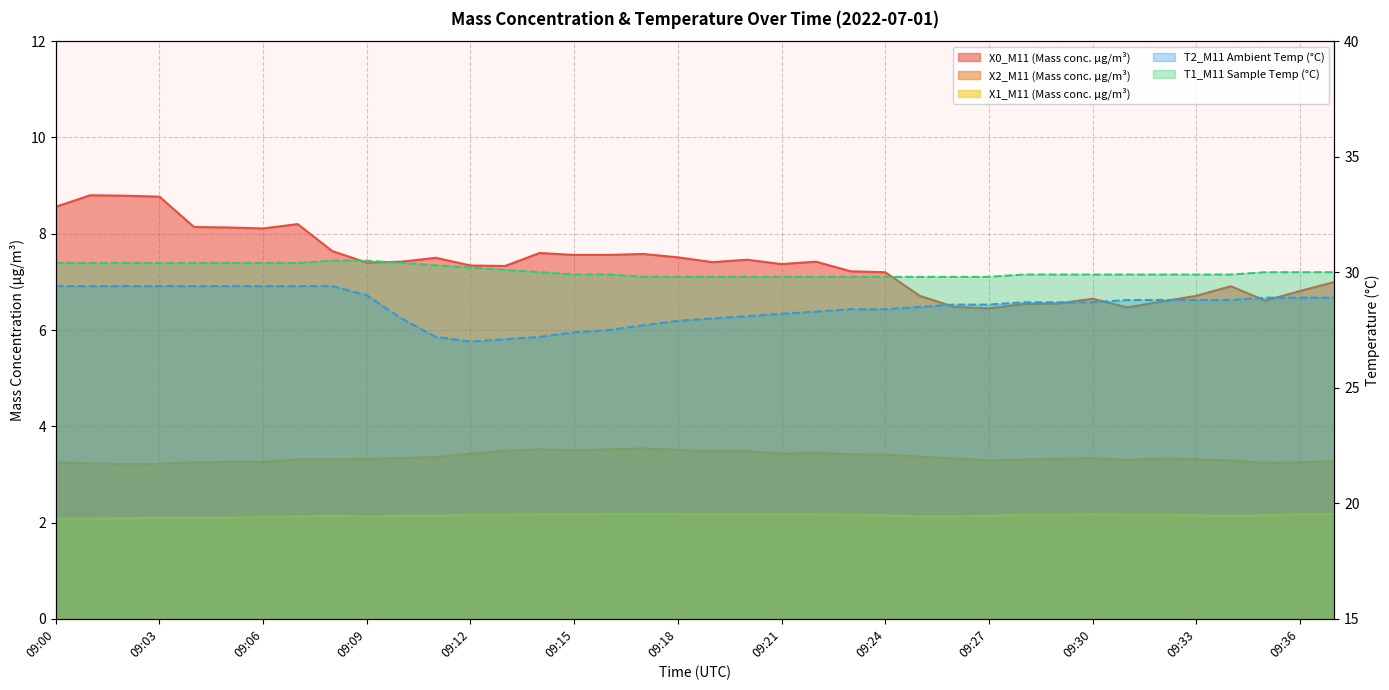

What is the value of the X2_M11 (Mass conc. μg/m³) point at the 2nd from the left?

3.2